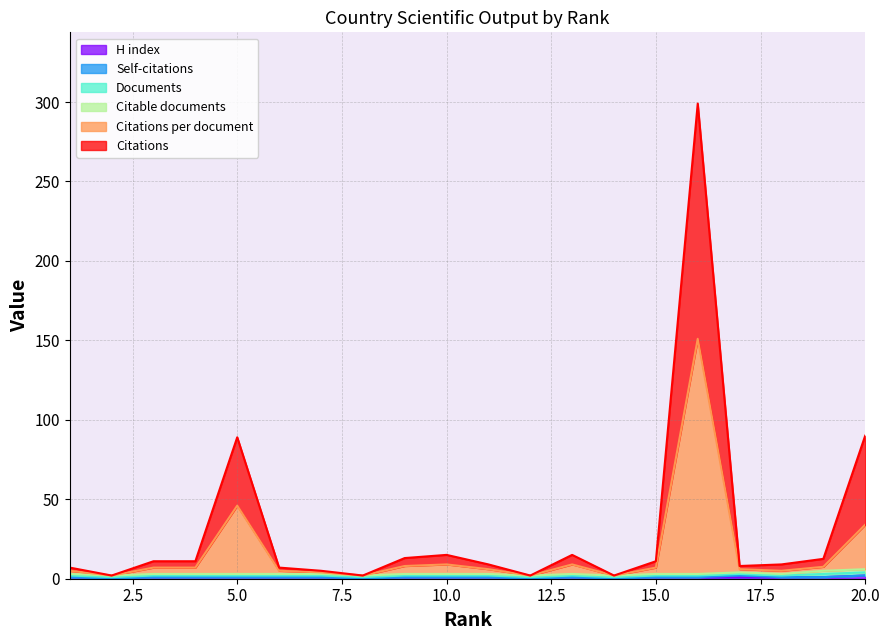

Does the chart display data point markers on the line(s)?

No